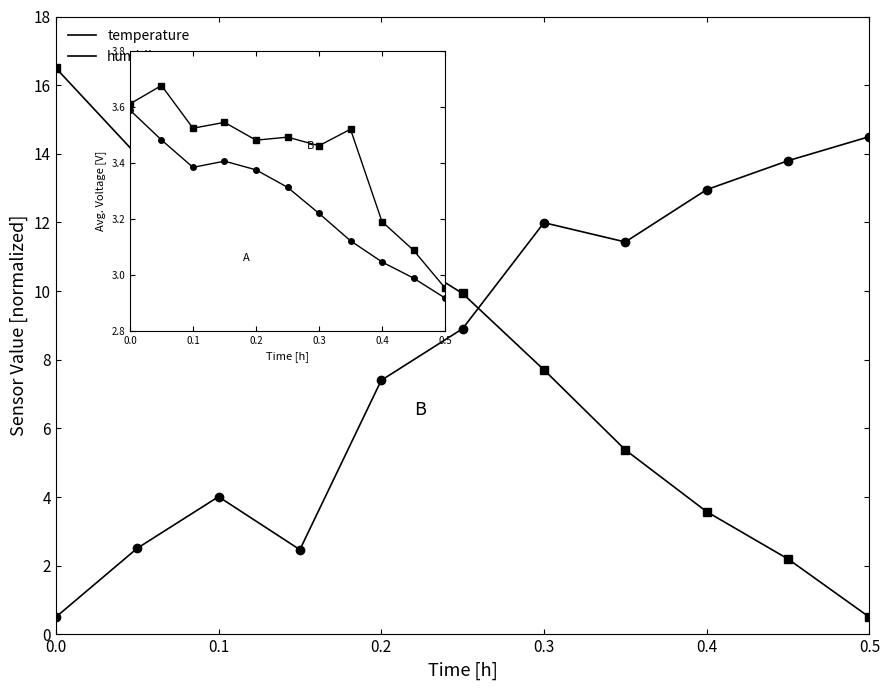

Reading right to left, list all the values displayed in this chart.

temperature: 0.5	2.2	3.6	5.4	7.7	9.9	11.4	12.2	11.6	14.0	16.5
humidity: 14.5	13.8	13.0	11.4	12.0	8.9	7.4	2.5	4.0	2.5	0.5
pressure: 3.0	3.1	3.2	3.5	3.5	3.5	3.5	3.5	3.5	3.7	3.6
temperature (inset): 2.9	3.0	3.0	3.1	3.2	3.3	3.4	3.4	3.4	3.5	3.6